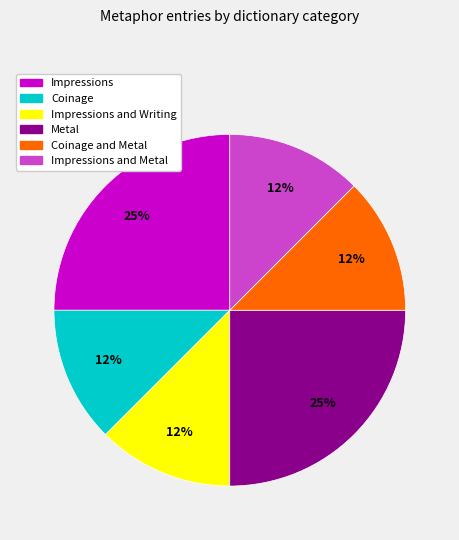

Does any single category account for the majority?

No